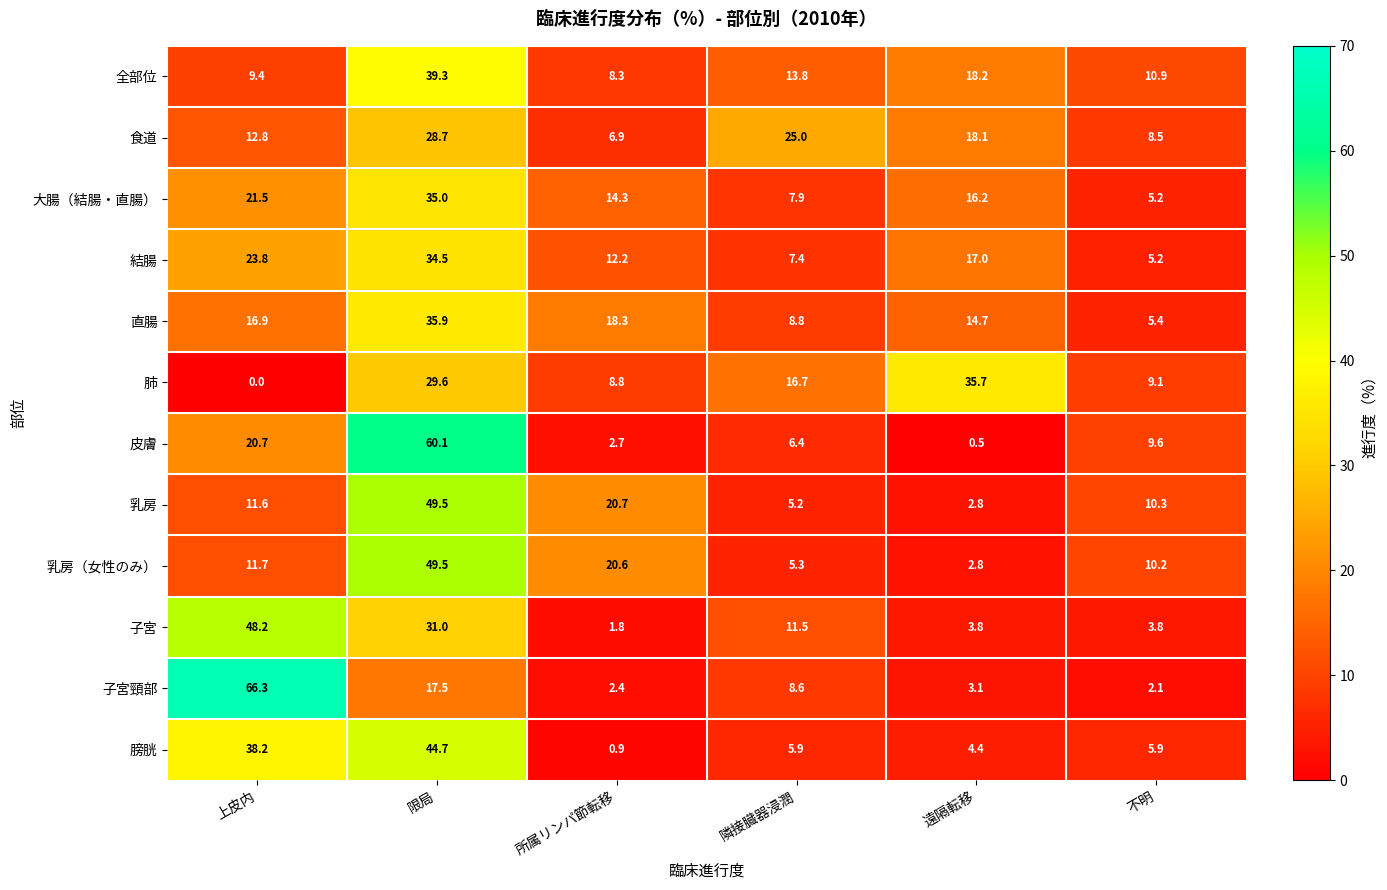

Rank the categories by 乳房（女性のみ） value from highest to lowest.

限局, 所属リンパ節転移, 上皮内, 不明, 隣接臓器浸潤, 遠隔転移